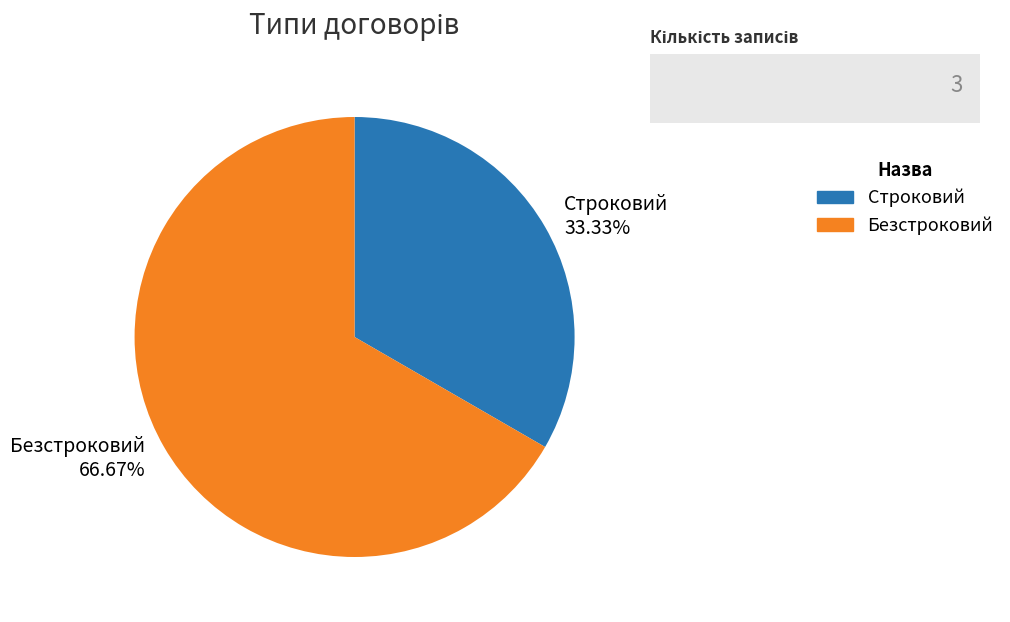

To the nearest percent, what is the difference between the Безстроковий and Строковий slice percentages?

33%